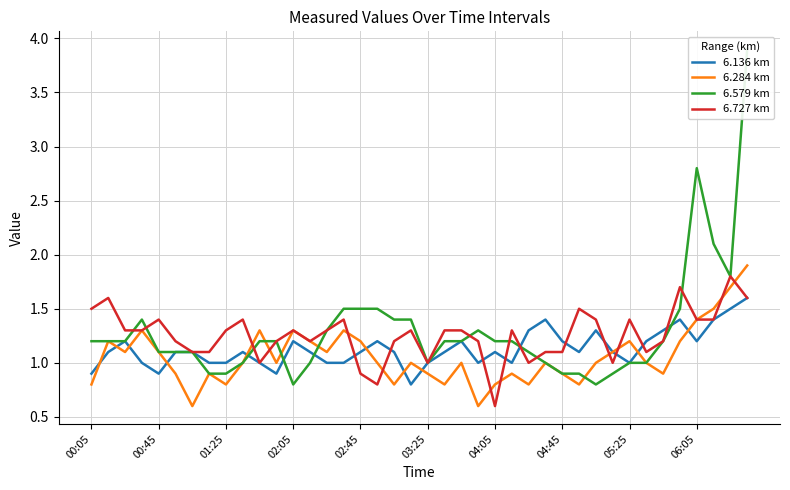

How many times do 6.136 km and 6.579 km cross each other?

5